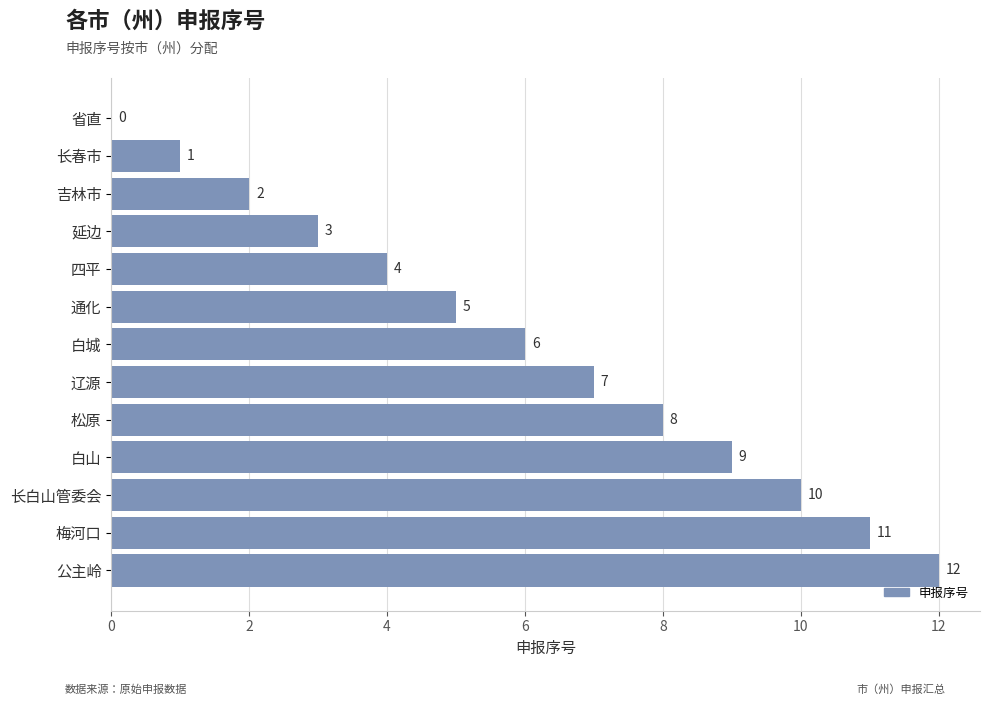

What is the sum of the values at 梅河口 and 长春市?

12